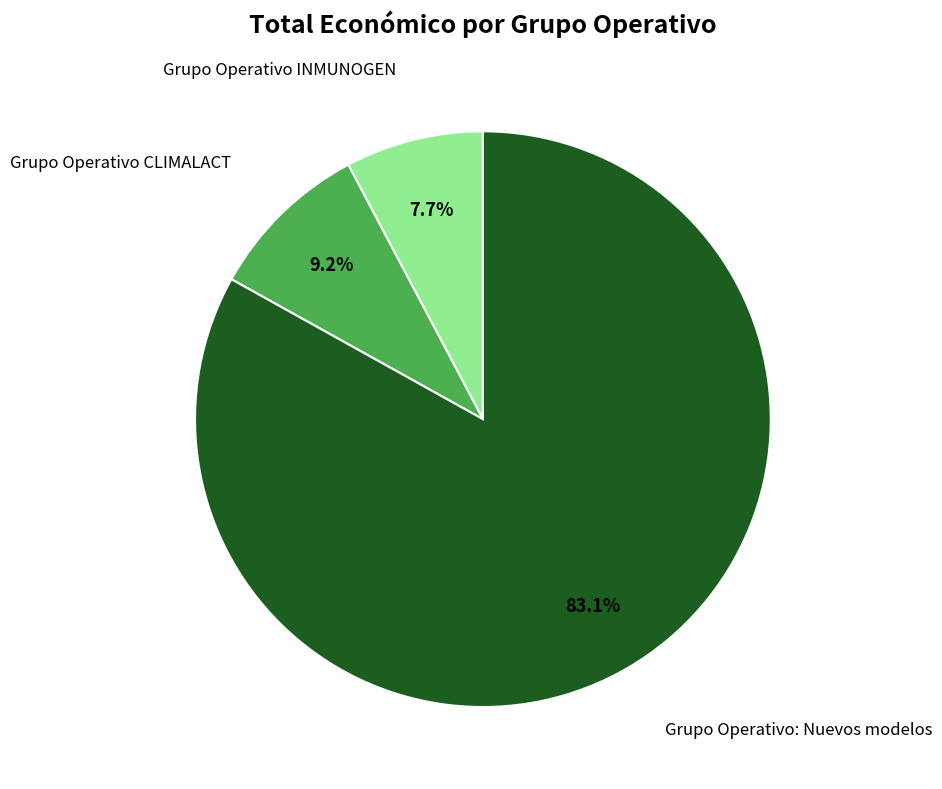

How much of the chart is everything except Grupo Operativo CLIMALACT?

90.8%